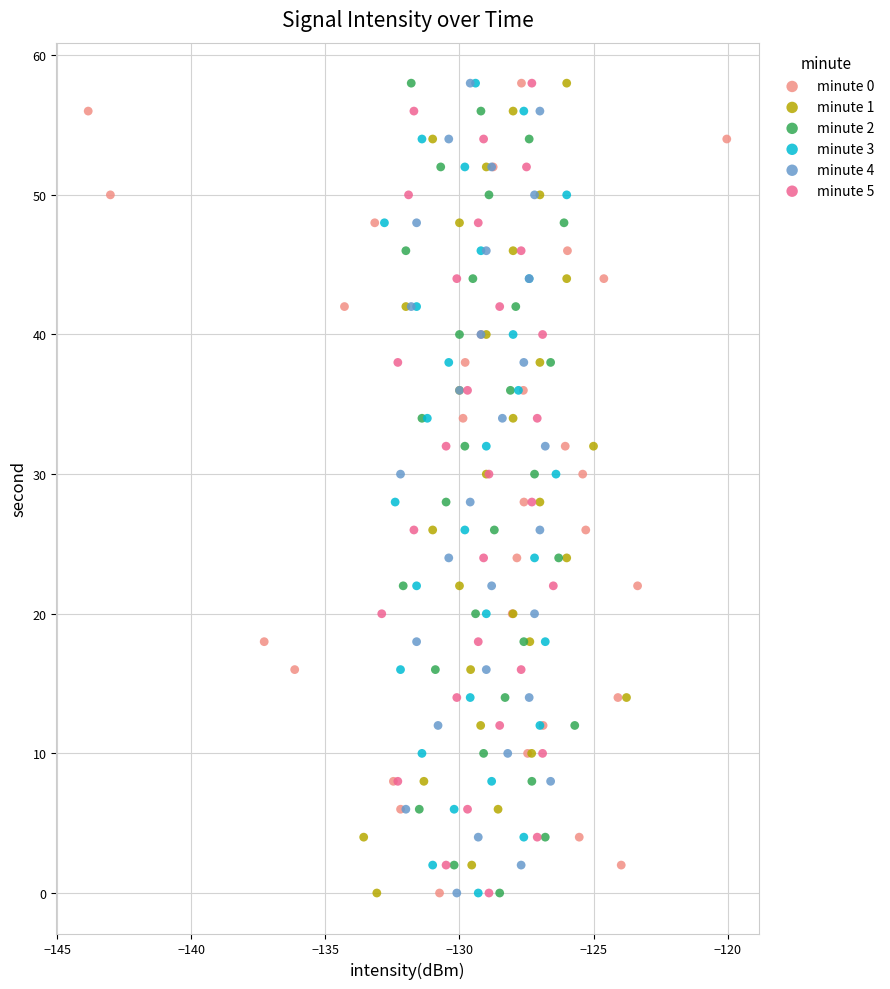

What are all the series names shown in the legend?

minute 0, minute 1, minute 2, minute 3, minute 4, minute 5